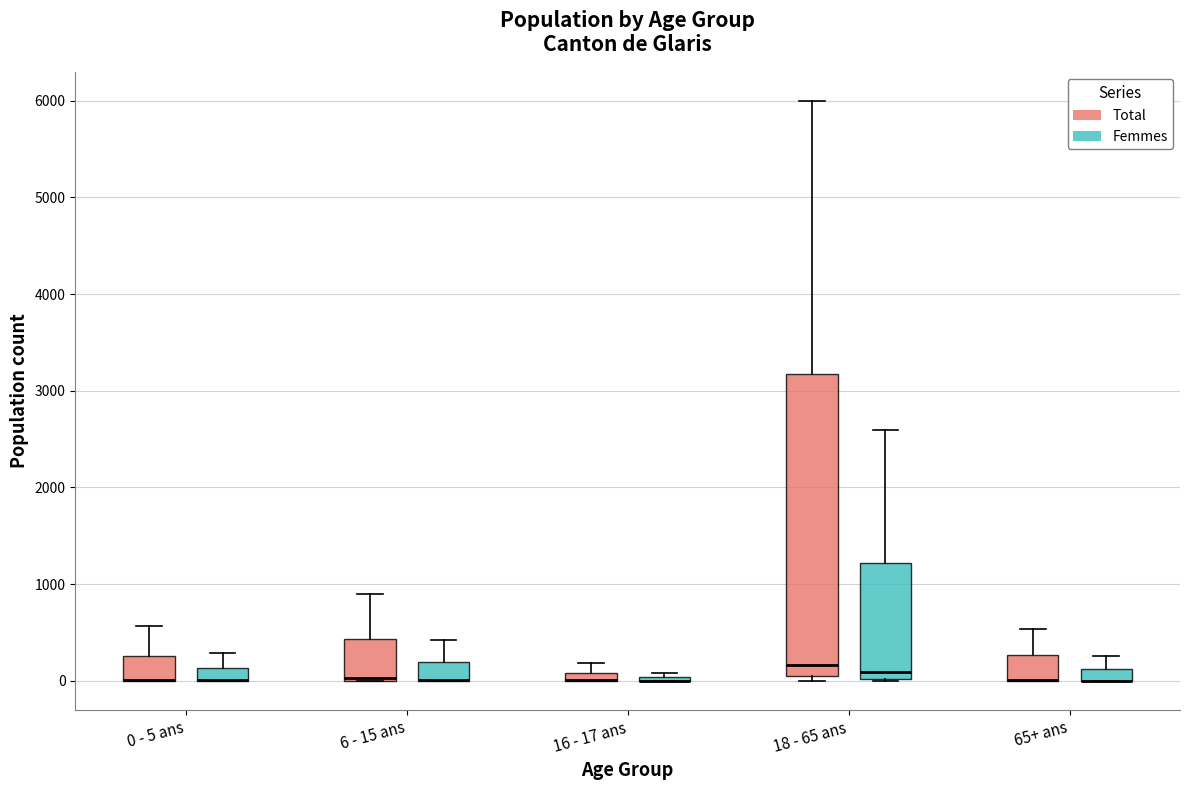

Where is the lower edge of the box for 6 - 15 ans (Total) on the y-axis? The values are not printed on the chart, so give them approximately, as read against the axis.

0